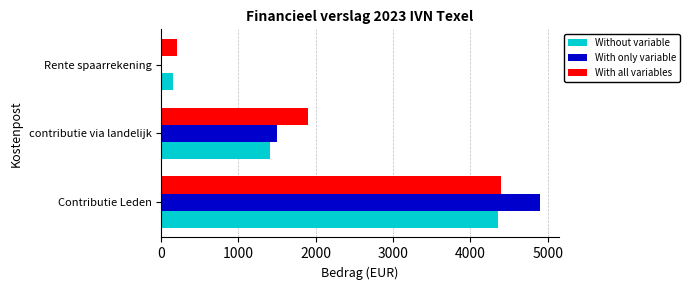

Between Contributie Leden and contributie via landelijk, which series saw the biggest shift?

With only variable